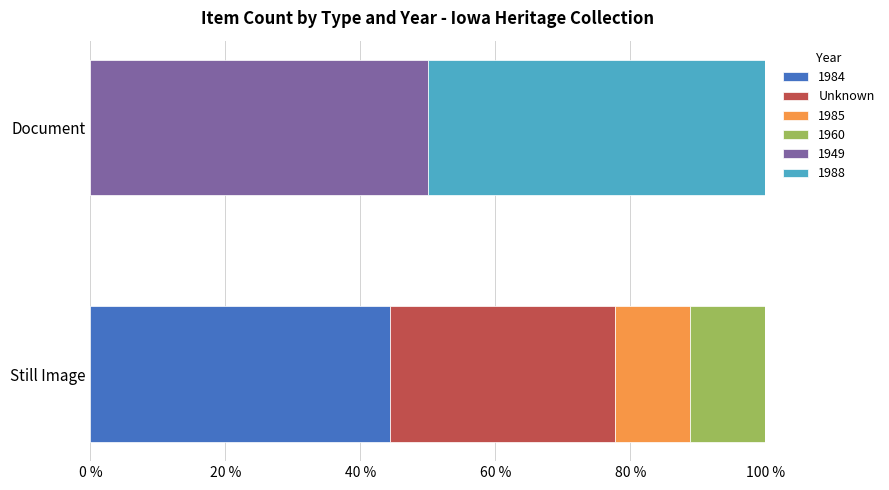

What is the total value across all series at Still Image?

100.0